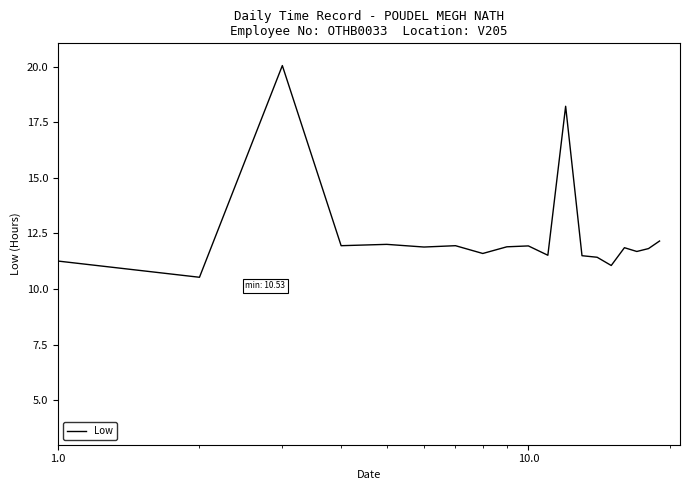

What is the minimum value shown in the chart?

10.5